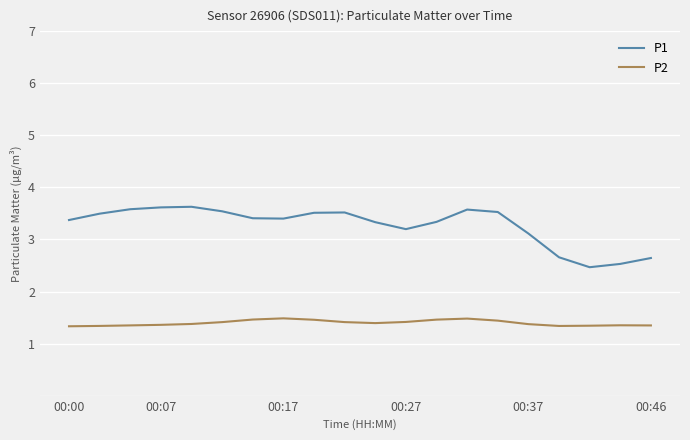

How many distinct data groups are displayed?

2